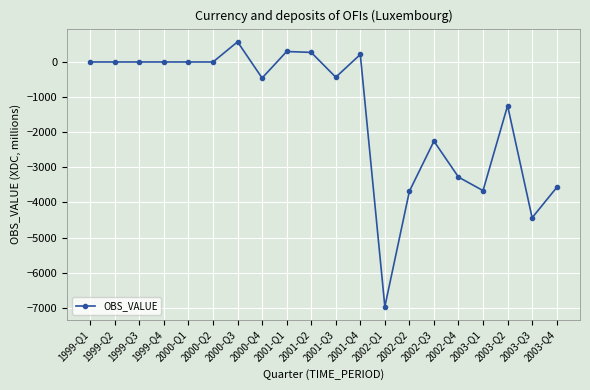

Is it true that the value at 2001-Q3 is -433.5?

True